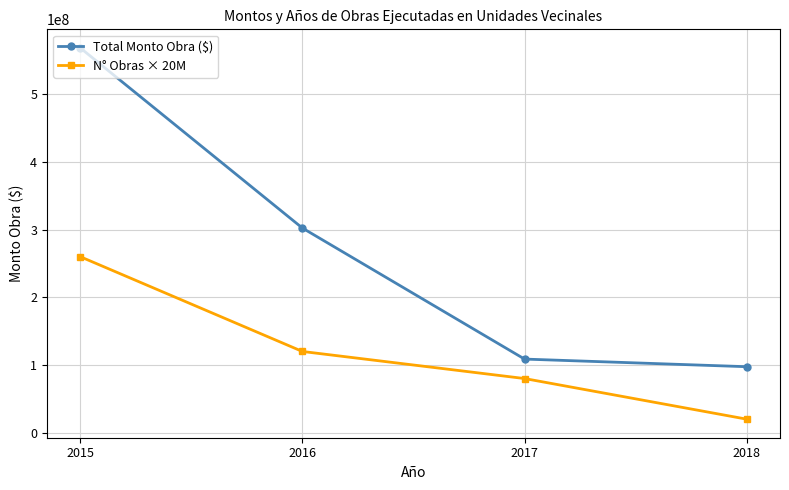

What are all the series names shown in the legend?

Total Monto Obra ($), N° Obras × 20M